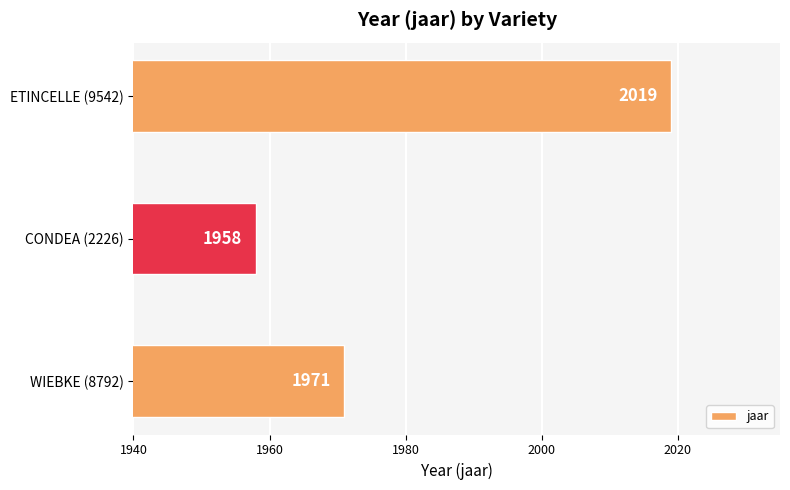

What is the change in value from CONDEA (2226) to ETINCELLE (9542)?

+61